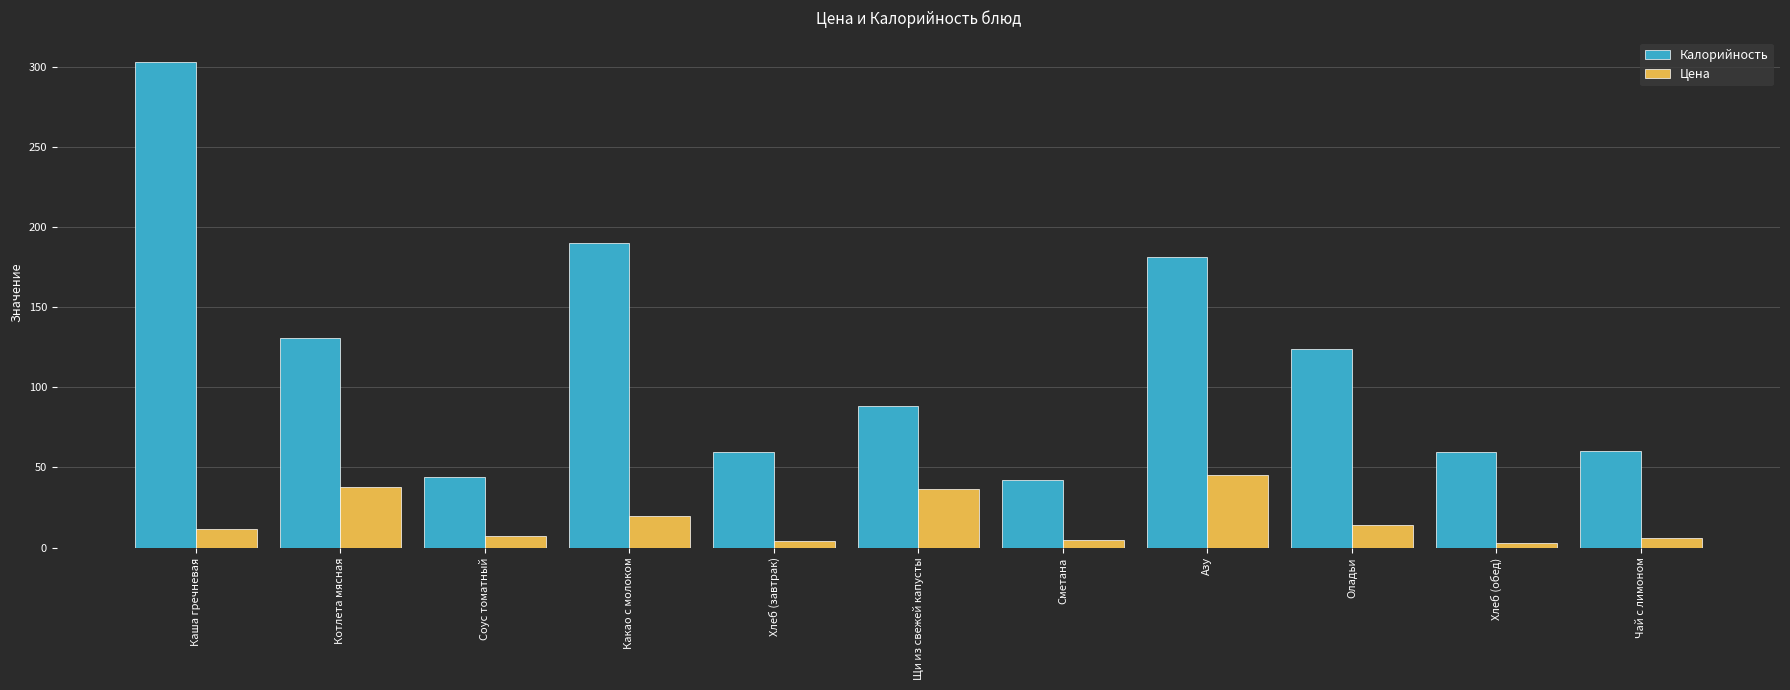

What is the sum of all Цена values?

190.3